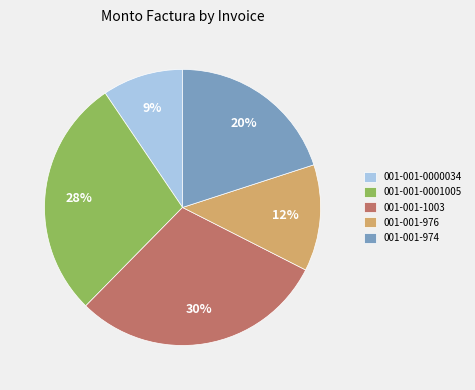

The 001-001-976 slice represents 12% of the pie. True or false?

True